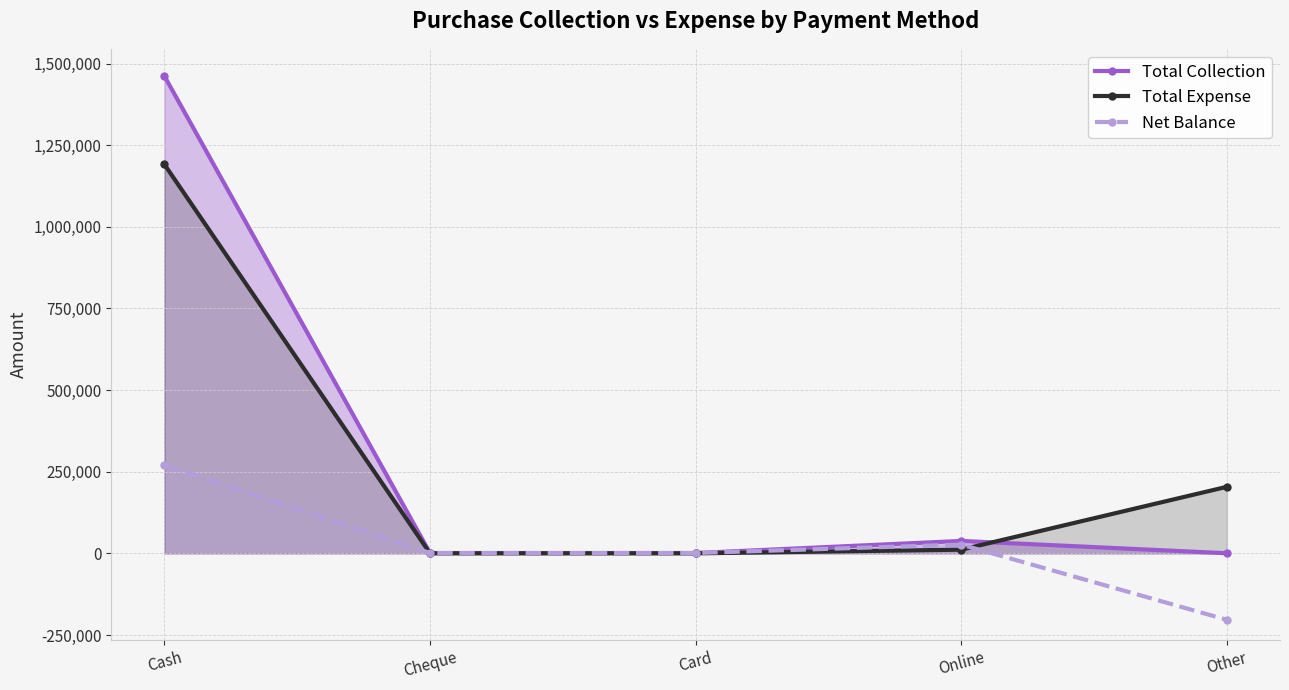

How many distinct data groups are displayed?

3